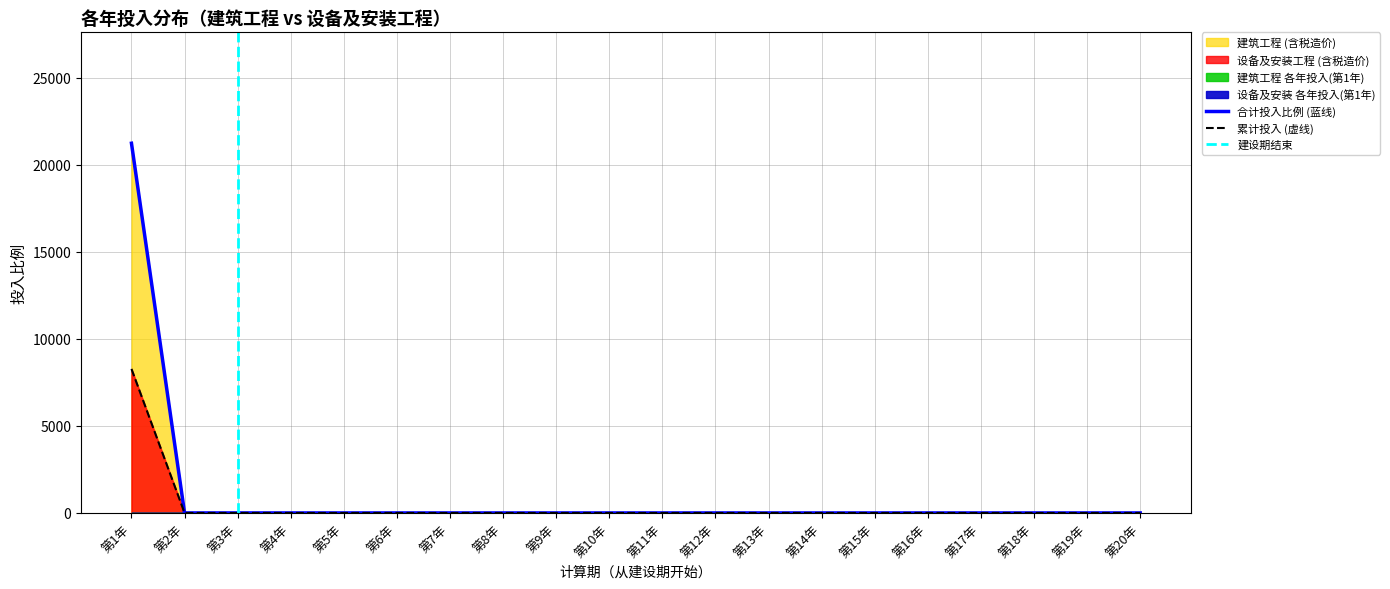

Reading left to right, list all the values displayed in this chart.

建筑工程 (含税造价): 第1年=21241.5	第2年=0.8	第3年=0.7	第4年=0.0	第5年=0.0	第6年=0.0	第7年=0.0	第8年=0.0	第9年=0.0	第10年=0.0	第11年=0.0	第12年=0.0	第13年=0.0	第14年=0.0	第15年=0.0	第16年=0.0	第17年=0.0	第18年=0.0	第19年=0.0	第20年=0.0
设备及安装工程 (含税造价): 第1年=8274.5	第2年=0.8	第3年=0.7	第4年=0.0	第5年=0.0	第6年=0.0	第7年=0.0	第8年=0.0	第9年=0.0	第10年=0.0	第11年=0.0	第12年=0.0	第13年=0.0	第14年=0.0	第15年=0.0	第16年=0.0	第17年=0.0	第18年=0.0	第19年=0.0	第20年=0.0